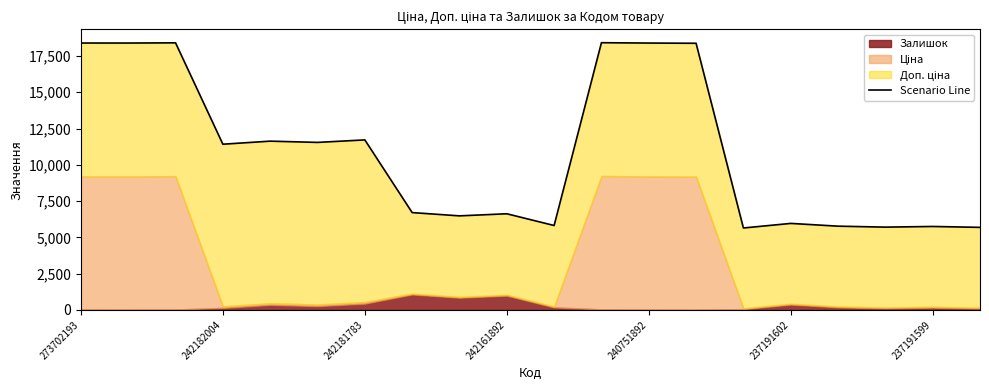

What is the label of the 2nd point from the left?

242182004